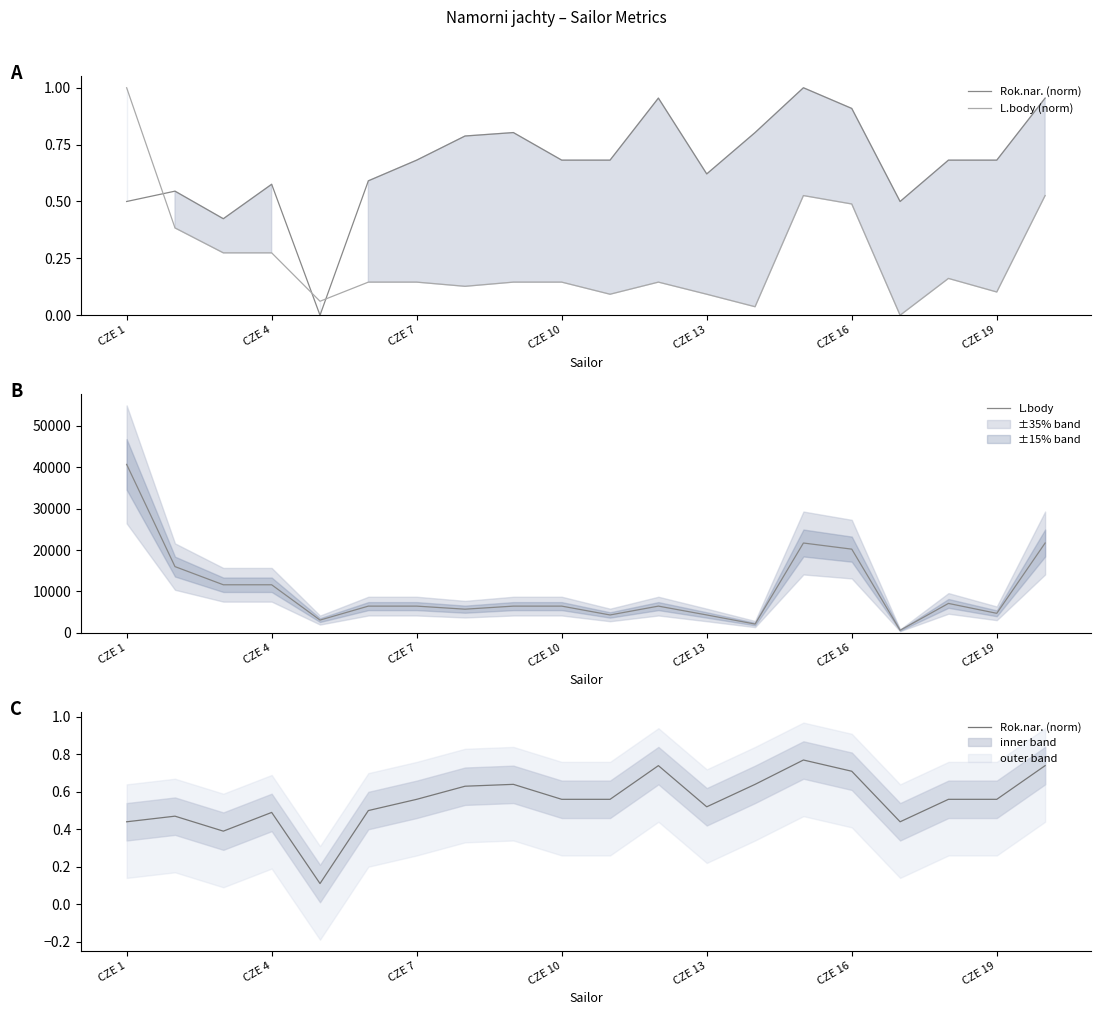

How many distinct data groups are displayed?

3